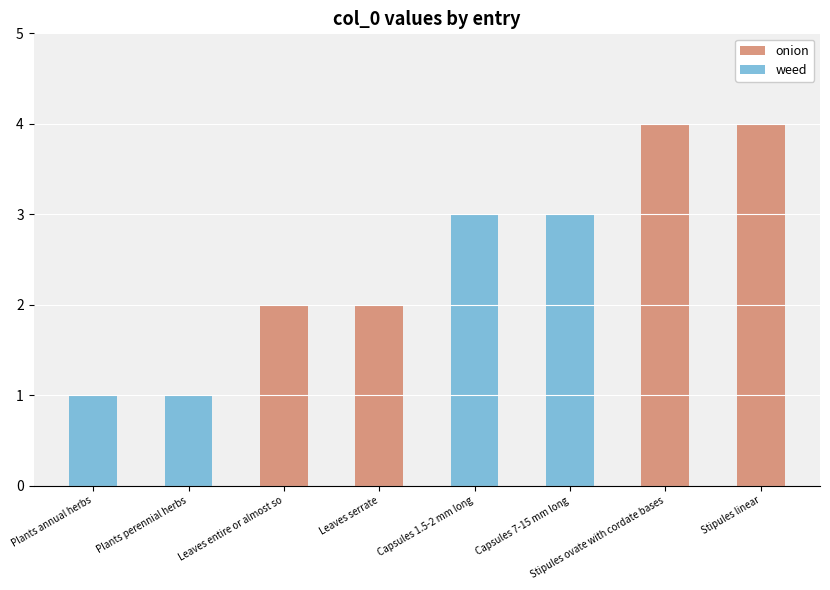

Between Stipules ovate with cordate bases and Capsules 7-15 mm long, which is larger?

Stipules ovate with cordate bases